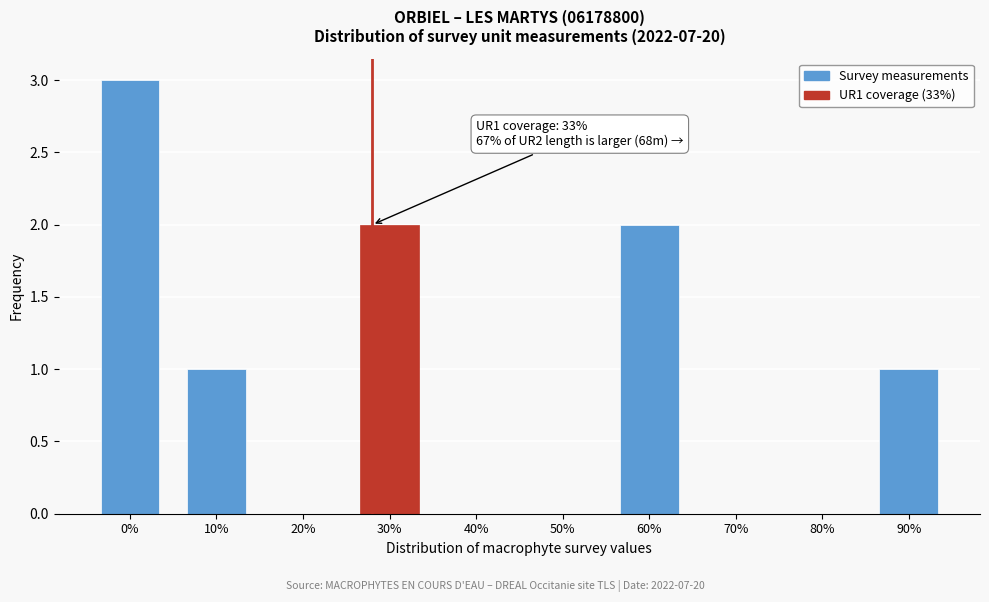

Reading left to right, list all the values displayed in this chart.

0%=3	10%=1	20%=0	30%=2	40%=0	50%=0	60%=2	70%=0	80%=0	90%=1